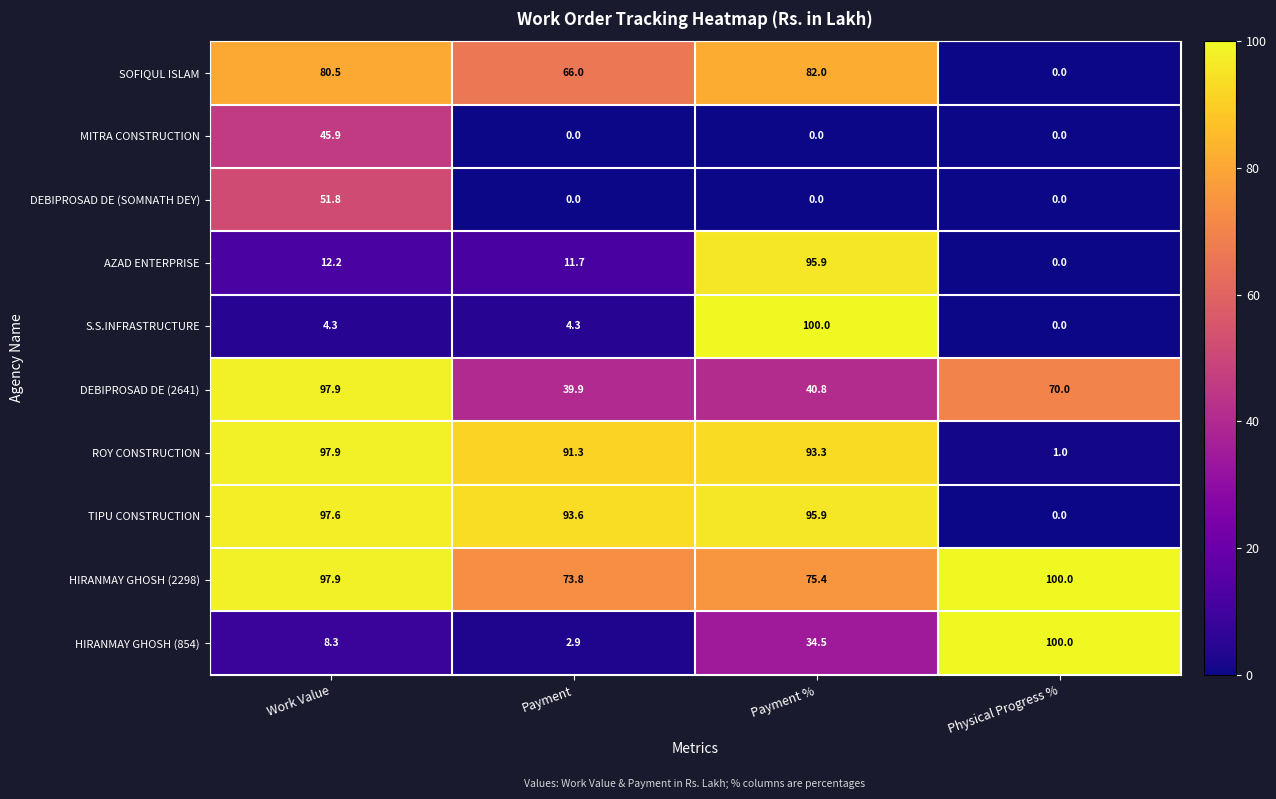

What is the difference between the maximum and minimum values in the TIPU CONSTRUCTION series?

97.6